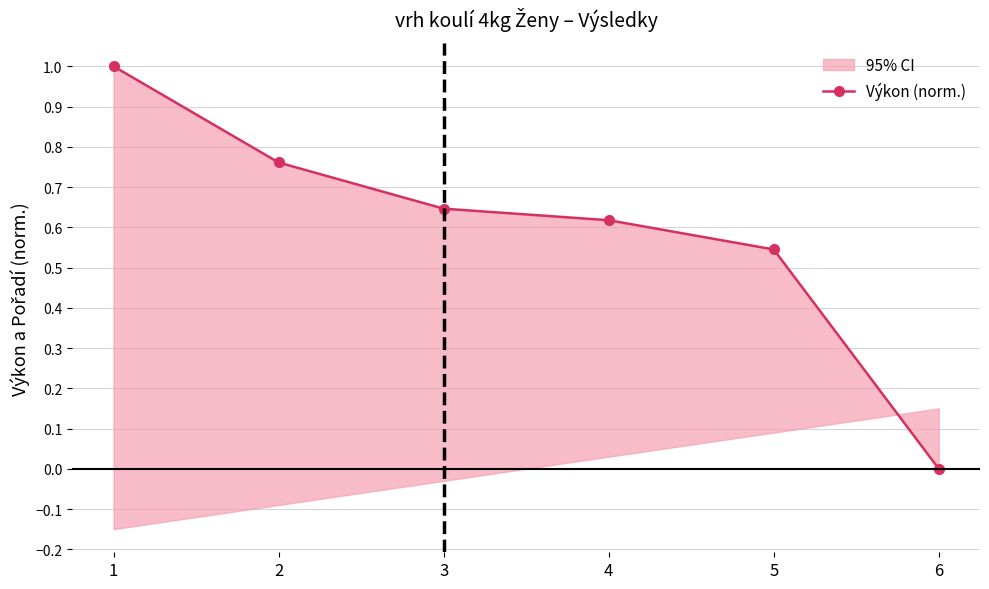

What is the difference between the maximum and minimum values?

1.0